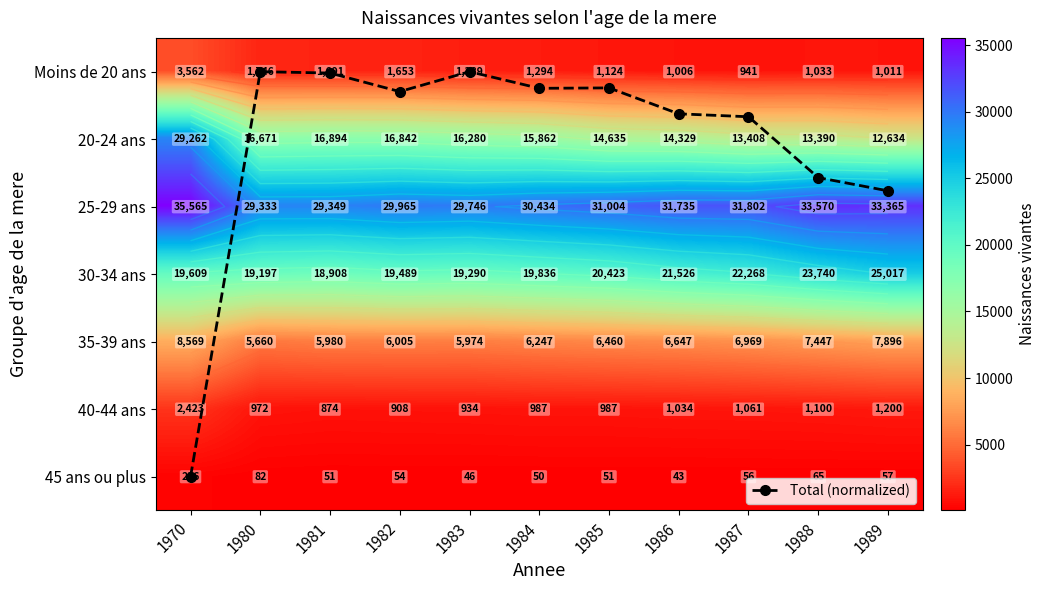

What is the difference between the maximum and minimum values in the 20-24 ans series?

16628.0